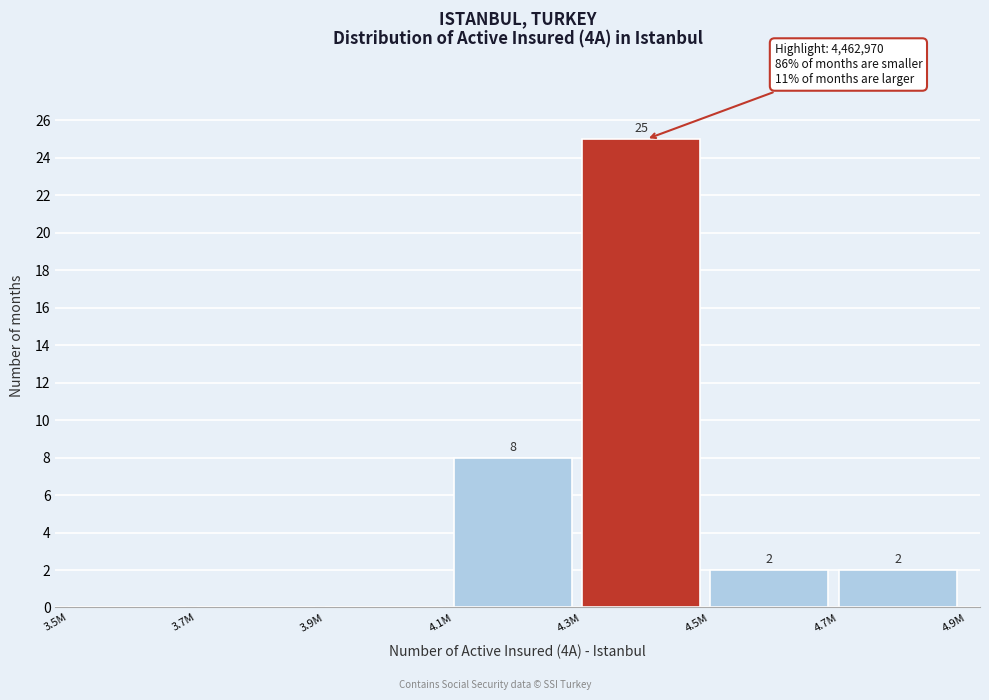

Reading left to right, transcribe all the data shown in this chart.

3.5M=0	3.7M=0	3.9M=0	4.1M=8	4.3M=25	4.5M=2	4.7M=2